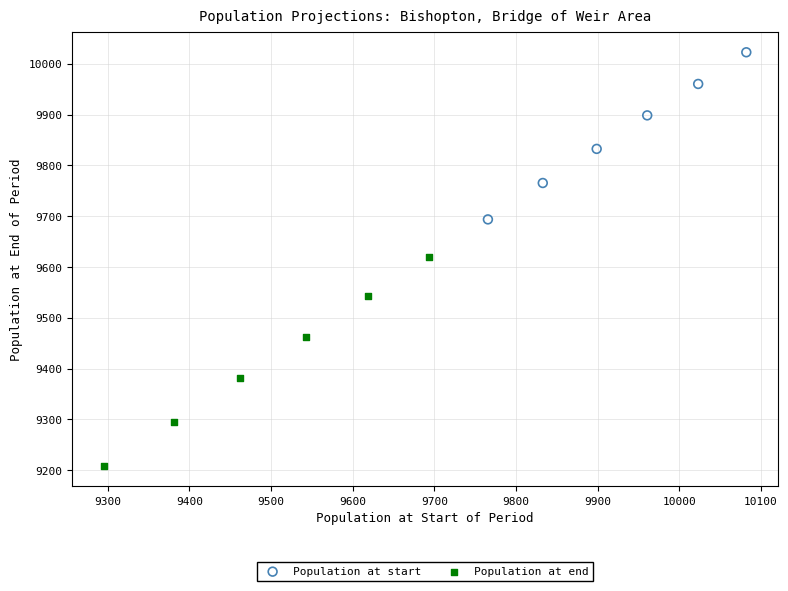

Which series reaches the maximum Y coordinate?

Population at start